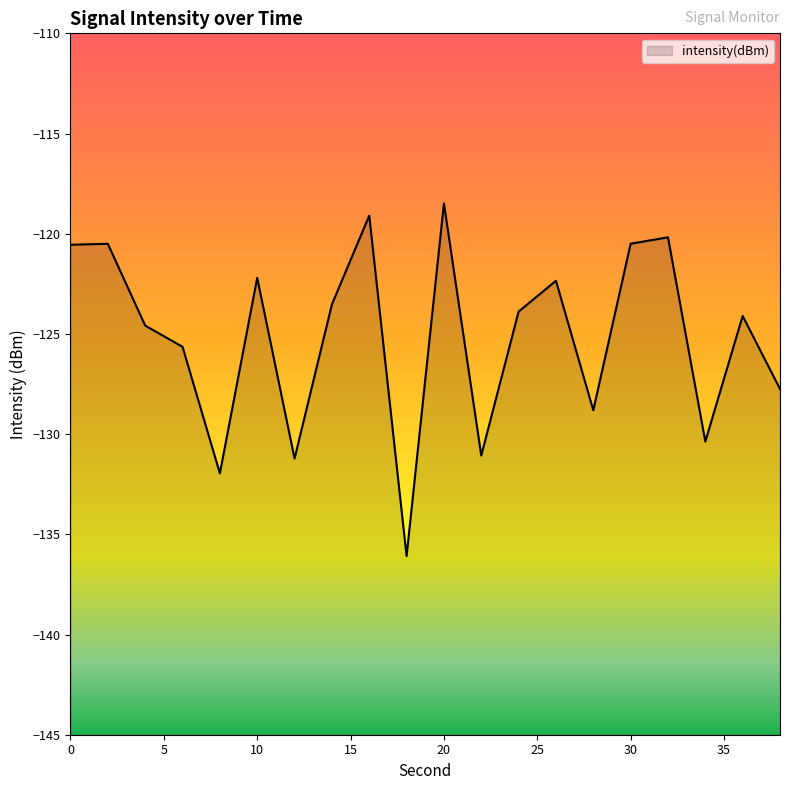

List the labels in order of value, largest first.

20, 16, 32, 30, 2, 0, 10, 26, 14, 24, 36, 4, 6, 38, 28, 34, 22, 12, 8, 18